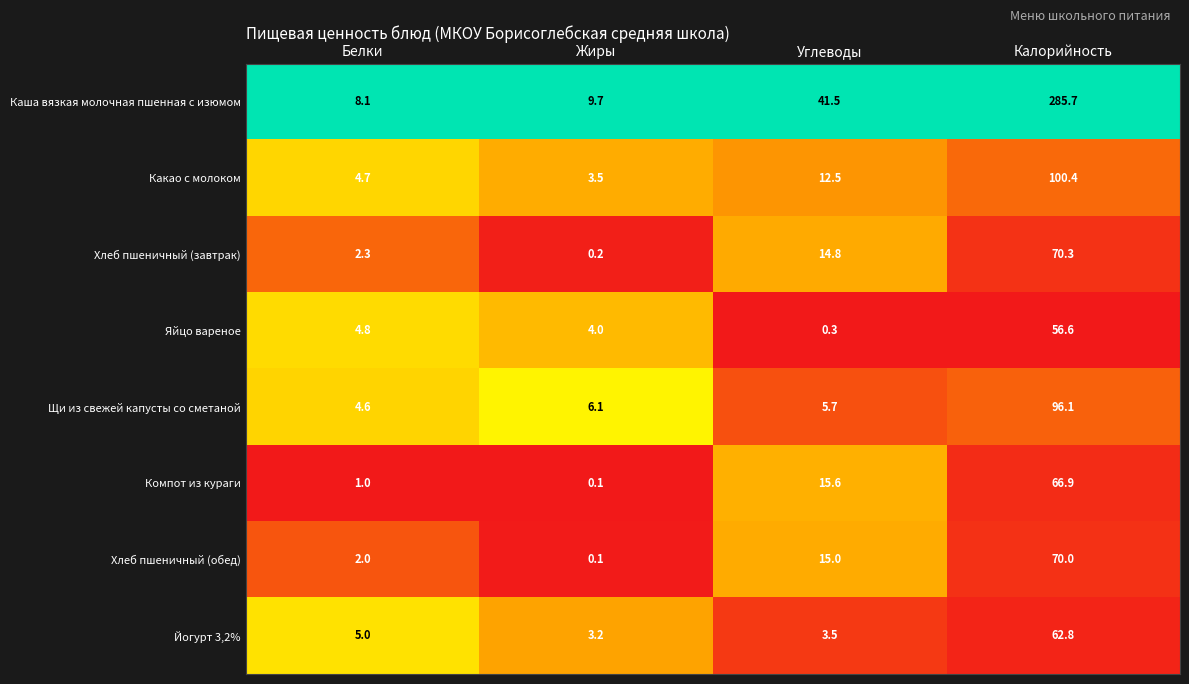

At how many categories does at least one series exceed 0?

4